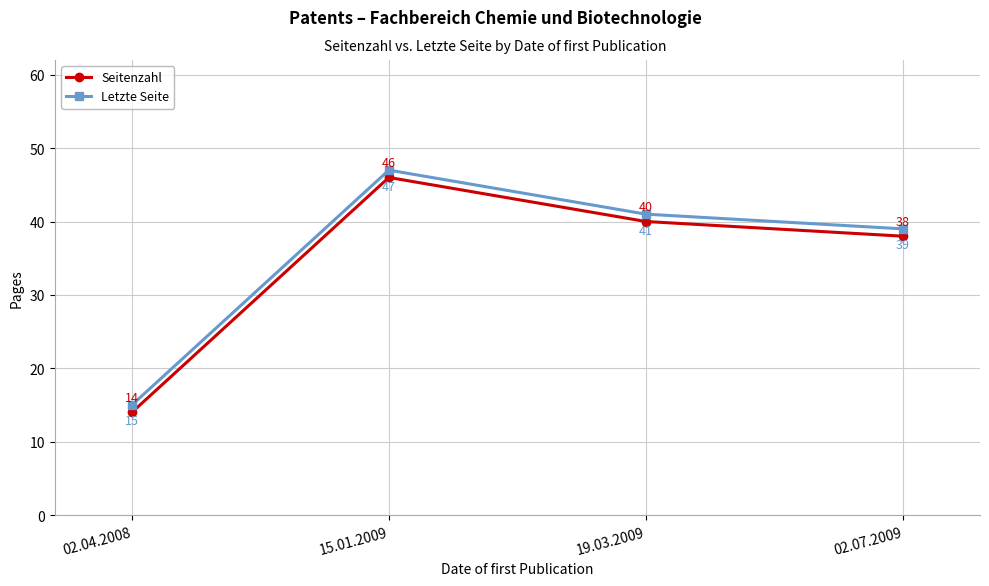

Reading left to right, what are all the values shown in this chart?

Seitenzahl: 14	46	40	38
Letzte Seite: 15	47	41	39